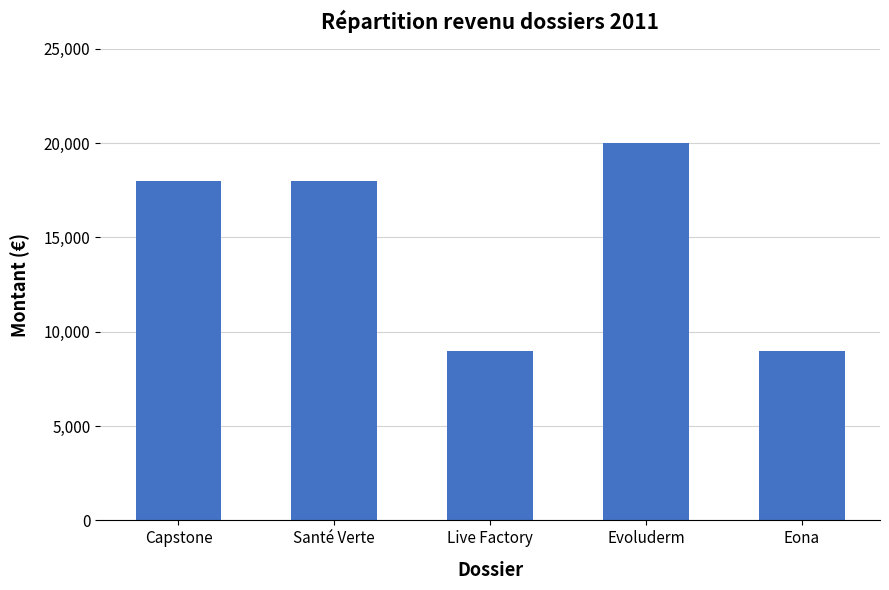

What is the difference between the values at Live Factory and Eona?

43